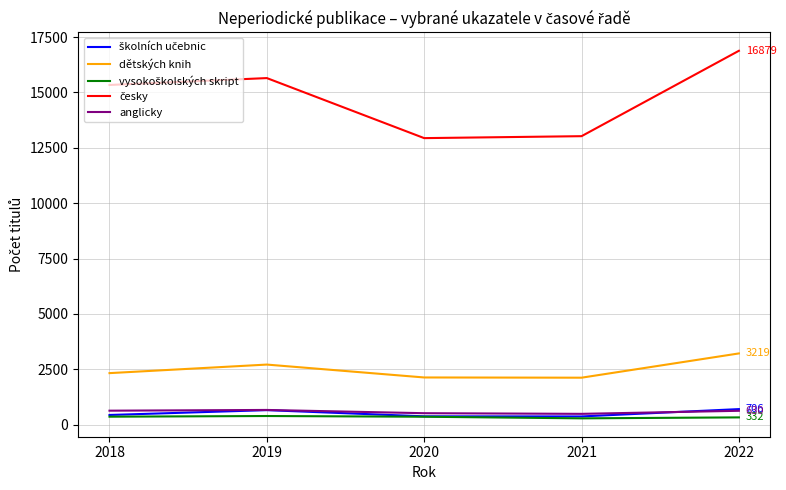

Does the chart have visible grid lines?

Yes